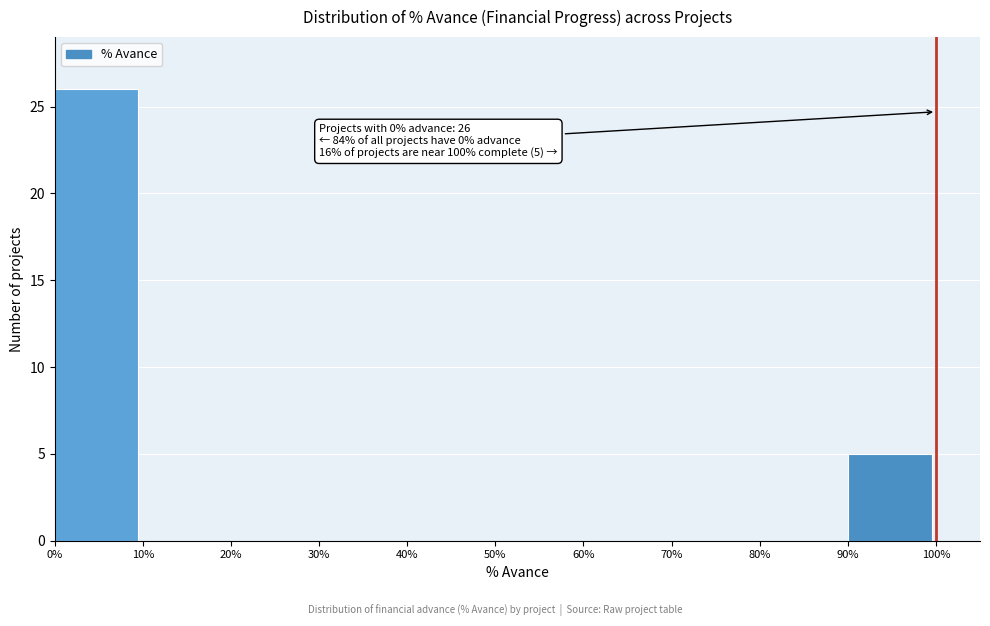

Which range on the x-axis has the tallest bar?

0% to 10%